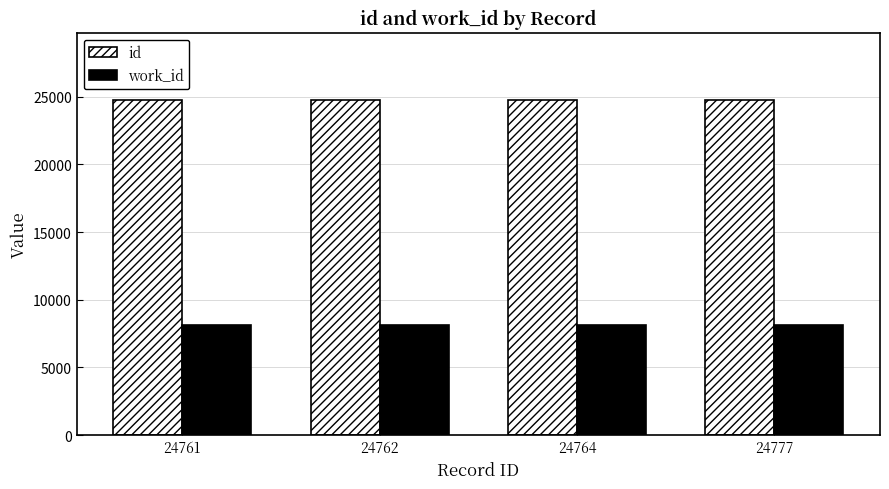

List the series in order of their peak value, highest first.

id, work_id